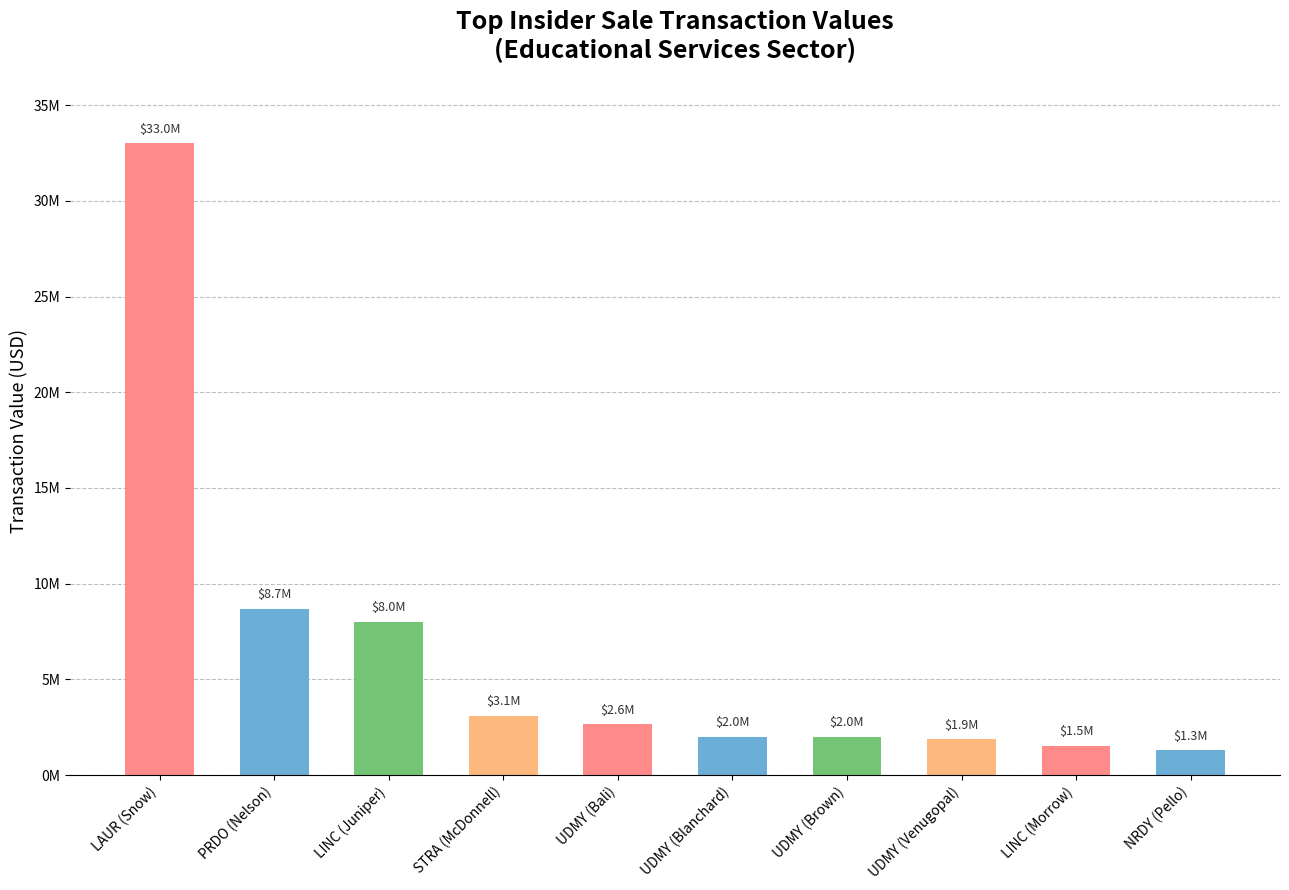

What is the ratio of the value at NRDY (Pello) to the value at UDMY (Venugopal)?

0.7